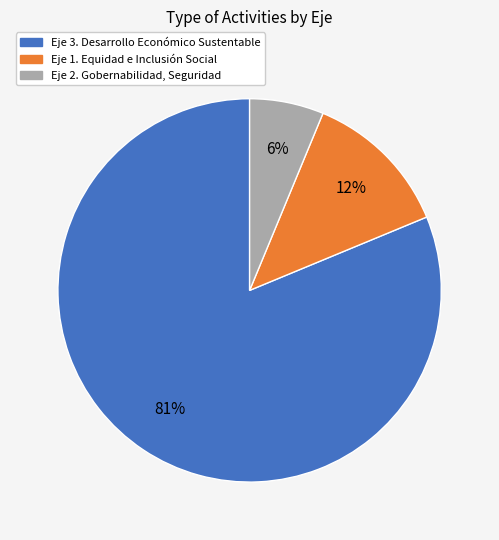

True or false: Eje 1. Equidad e Inclusión Social accounts for 12% of the total.

True